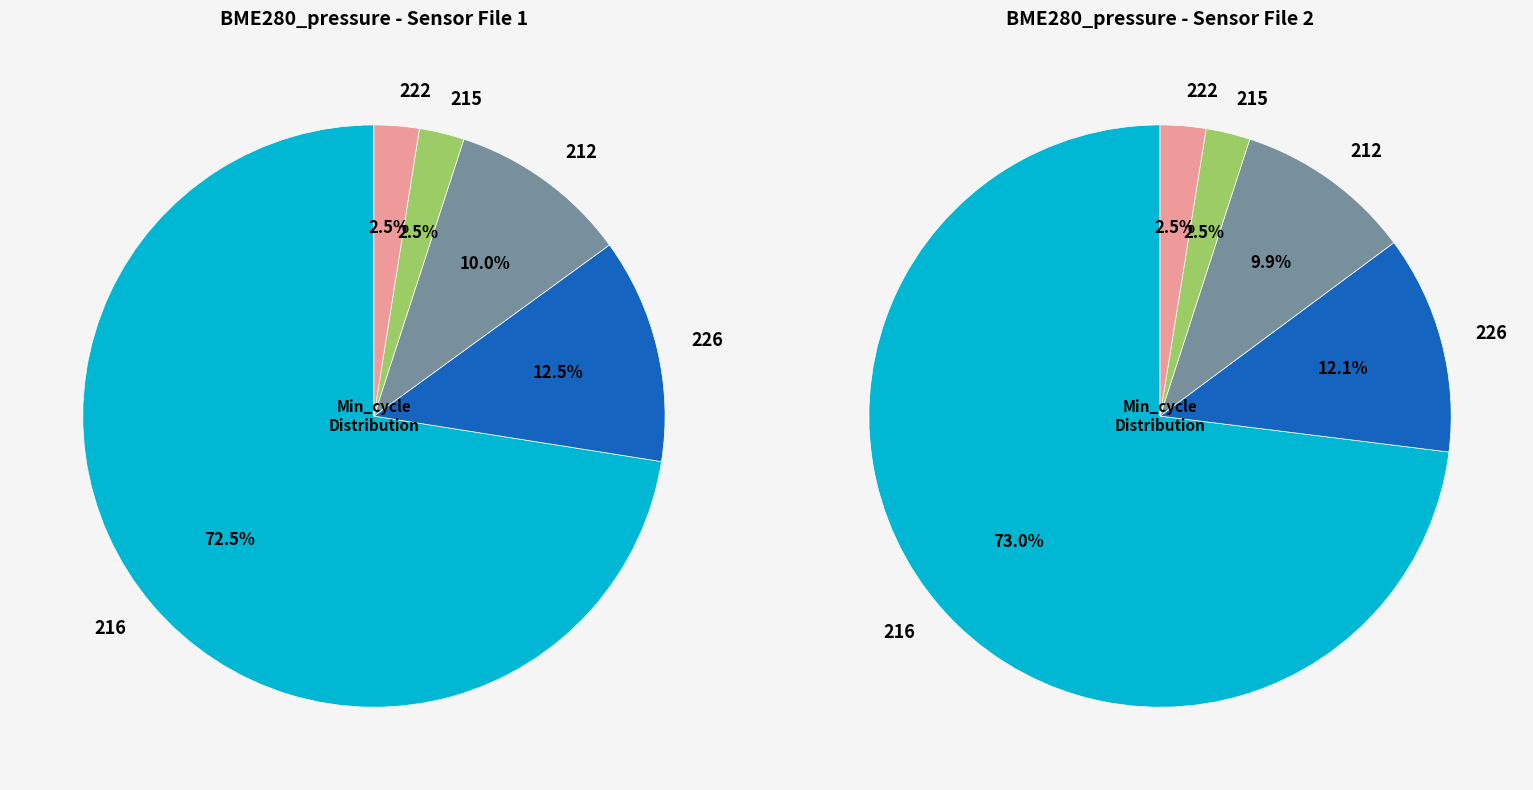

What is the ratio of the value at 216 to the value at 216?

1.0